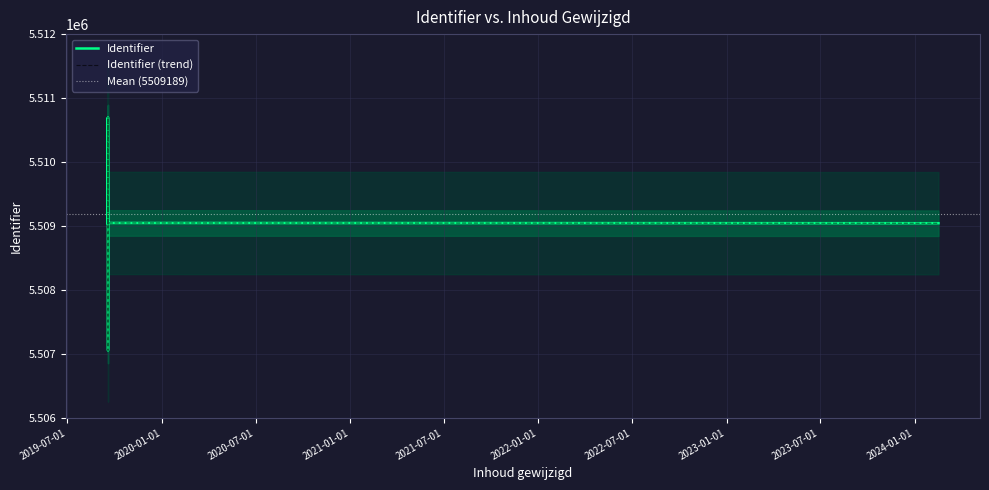

What is the value of the 1st point from the left?

5507053